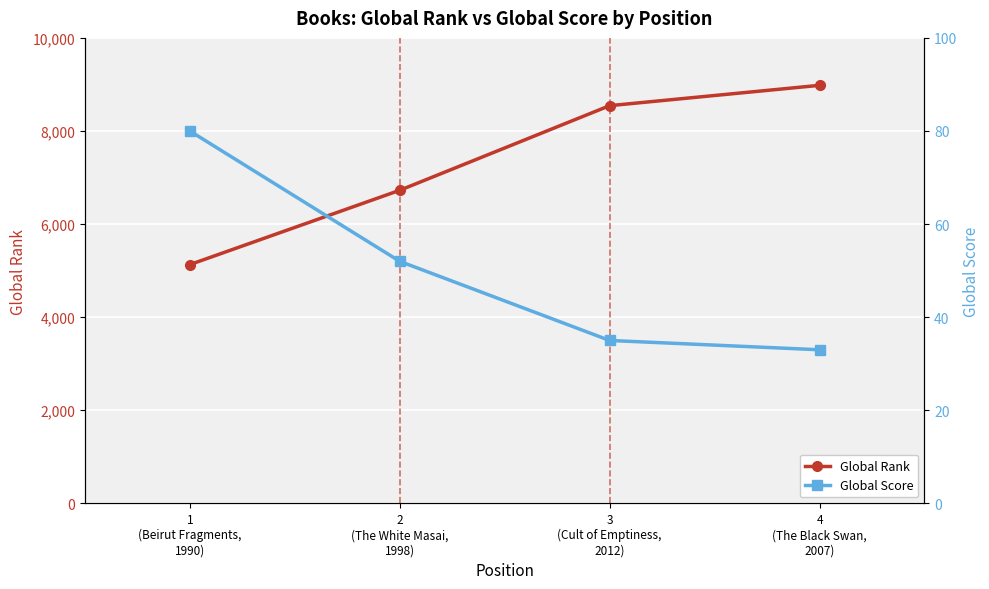

What is the minimum value for Global Score?

33